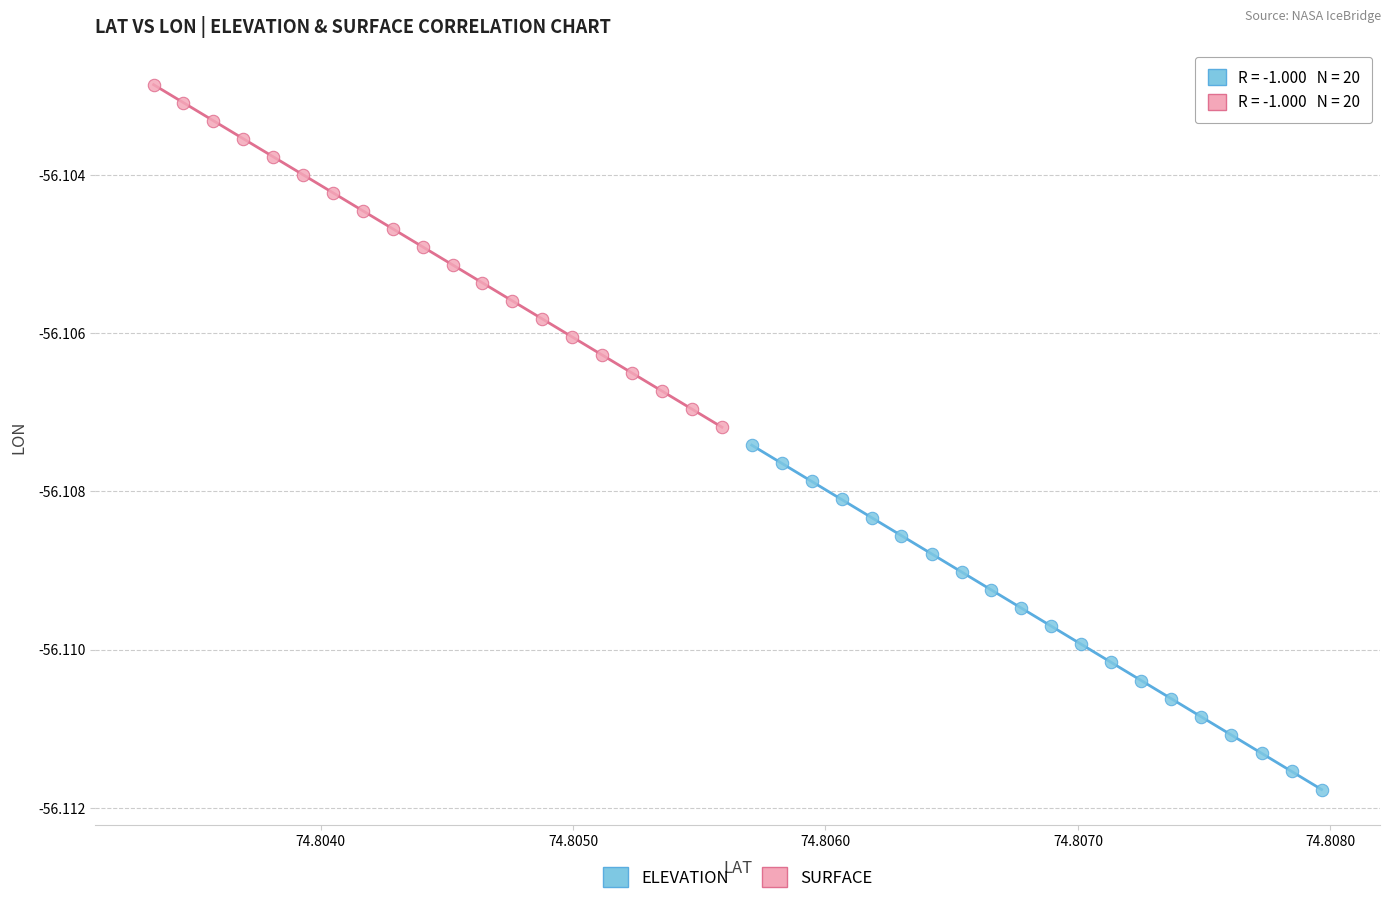

Which series has the largest Y range (max minus min)?

ELEVATION